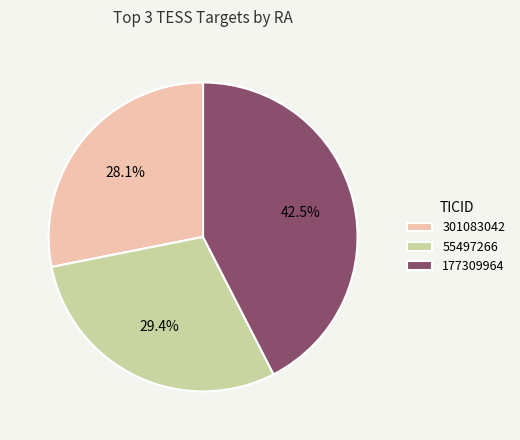

Does 55497266 represent more than half of the total?

No